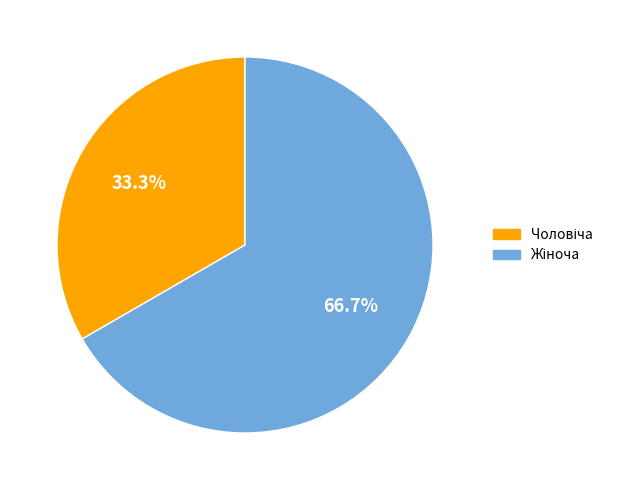

Is there any slice that represents more than half of the pie?

Yes